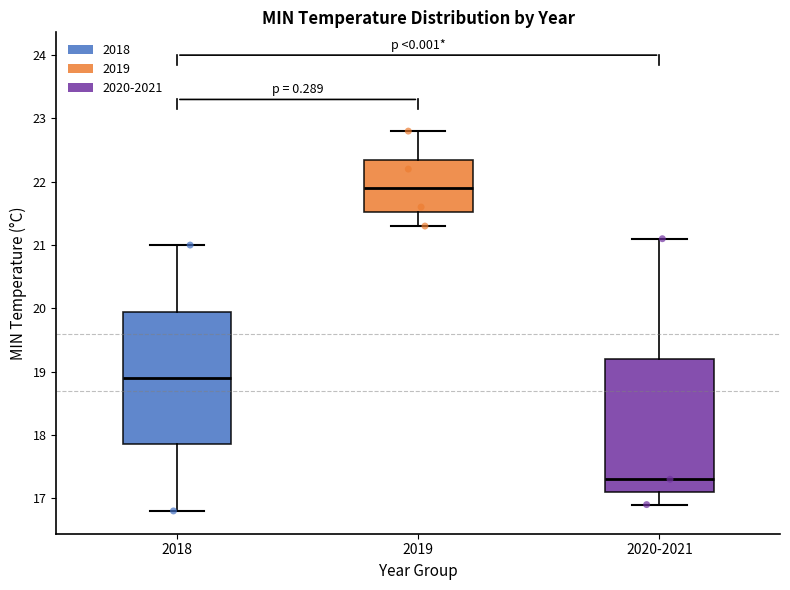

Where is the upper edge of the box for 2019 on the y-axis? The values are not printed on the chart, so give them approximately, as read against the axis.

22.4